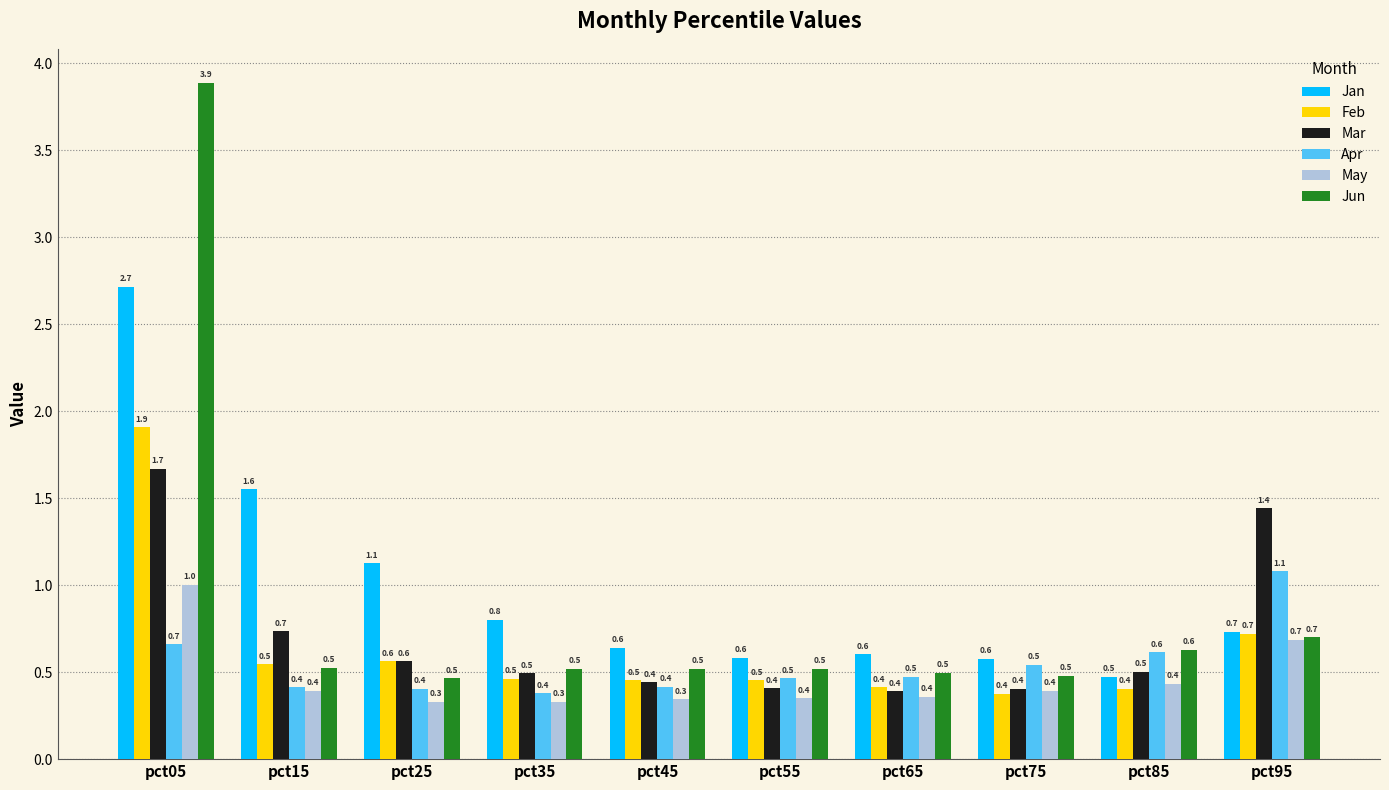

Rank the series by their maximum value, from highest to lowest.

Jun, Jan, Feb, Mar, Apr, May